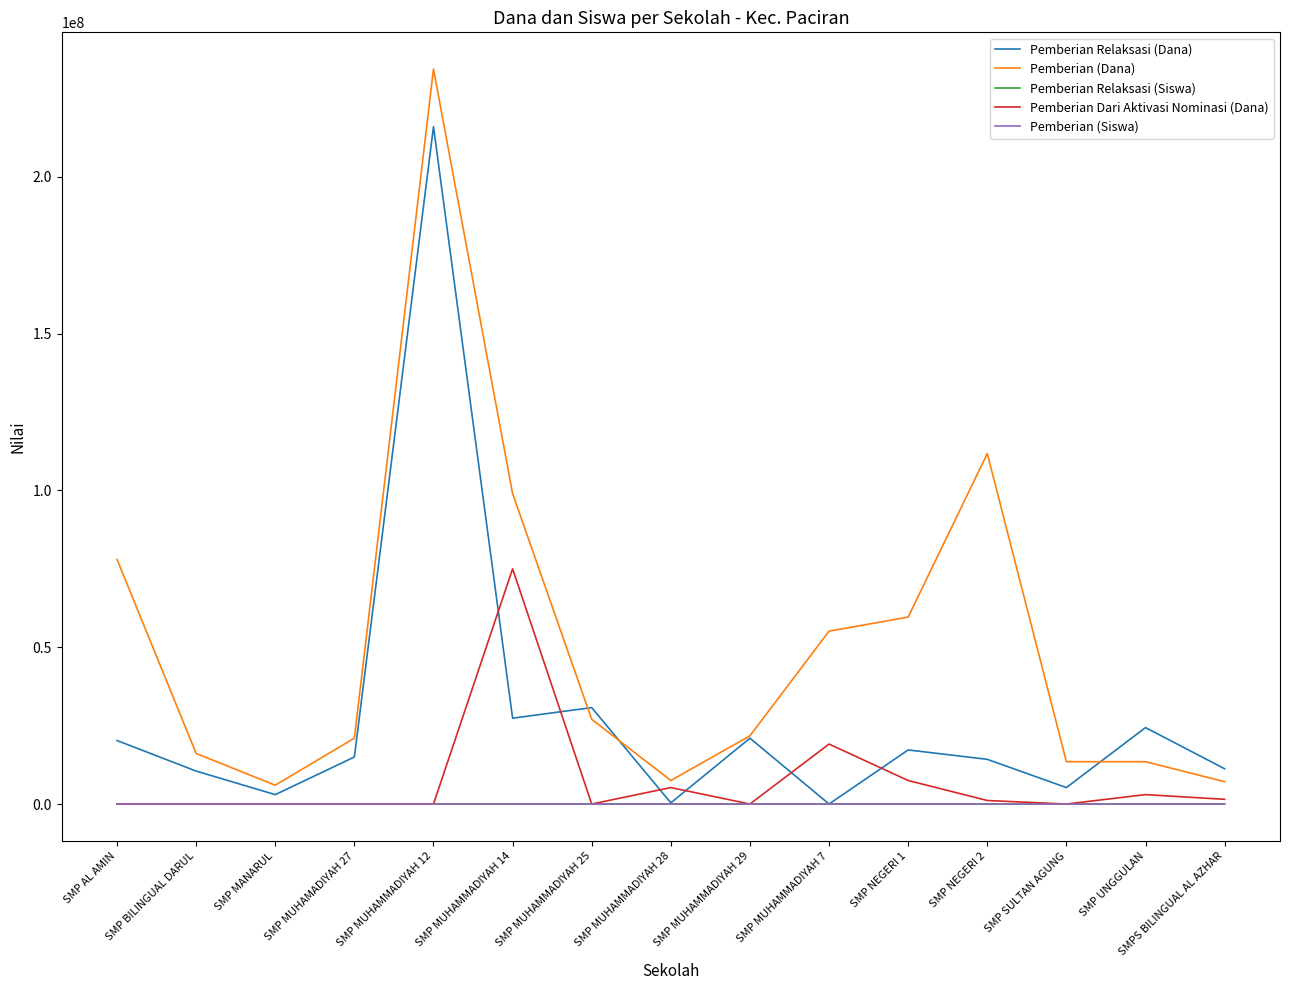

True or false: Pemberian Dari Aktivasi Nominasi (Dana) and Pemberian (Dana) intersect in this chart.

False